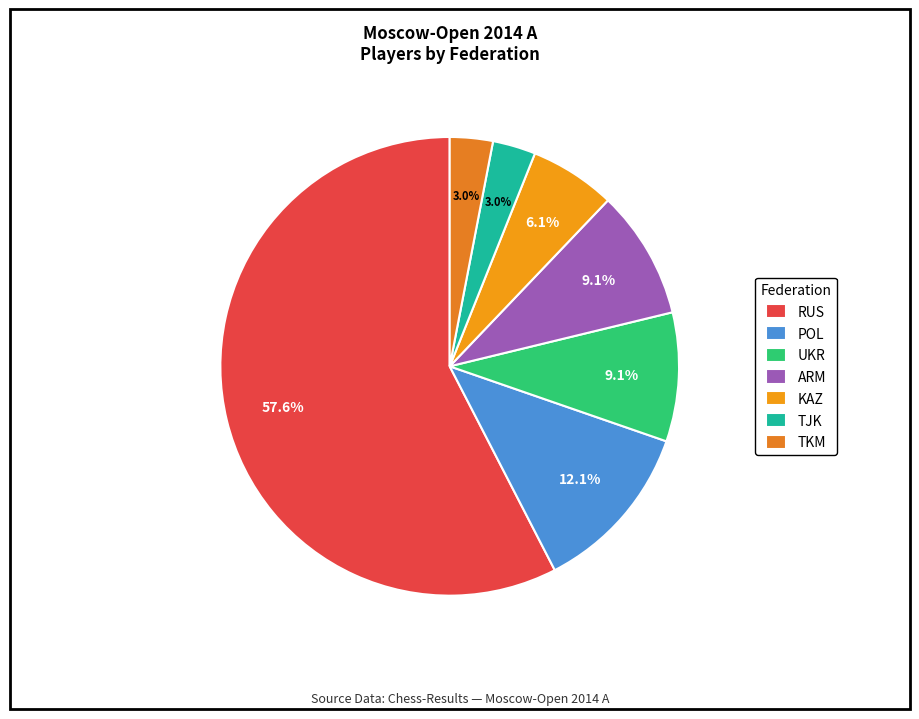

True or false: RUS accounts for 58% of the total.

True